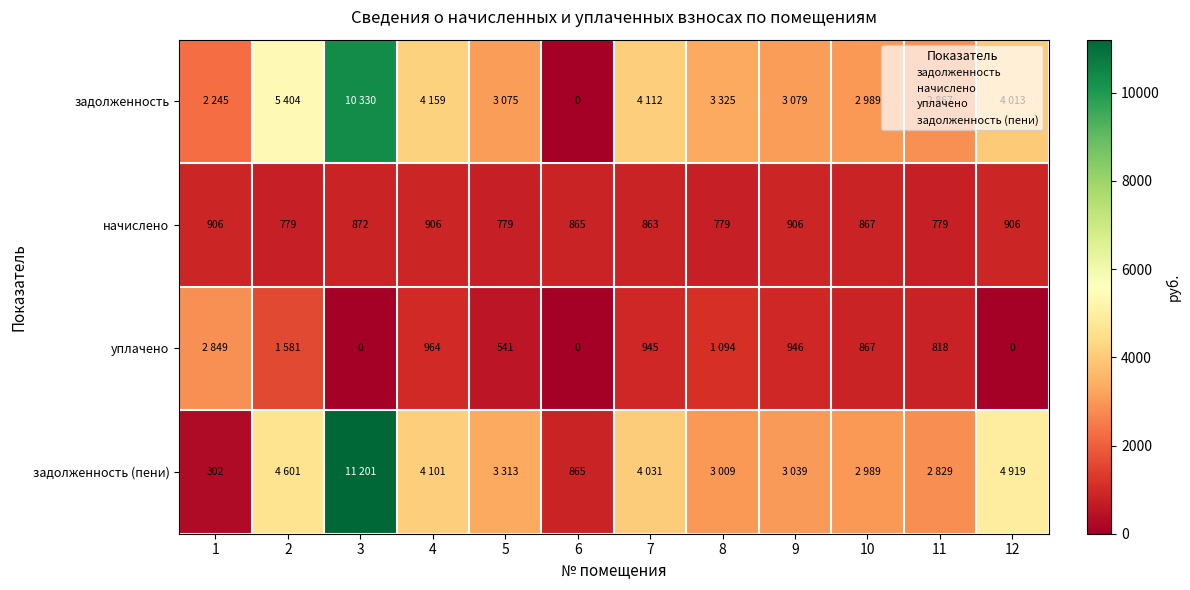

True or false: задолженность has a value of 4158.9 at 4.

True